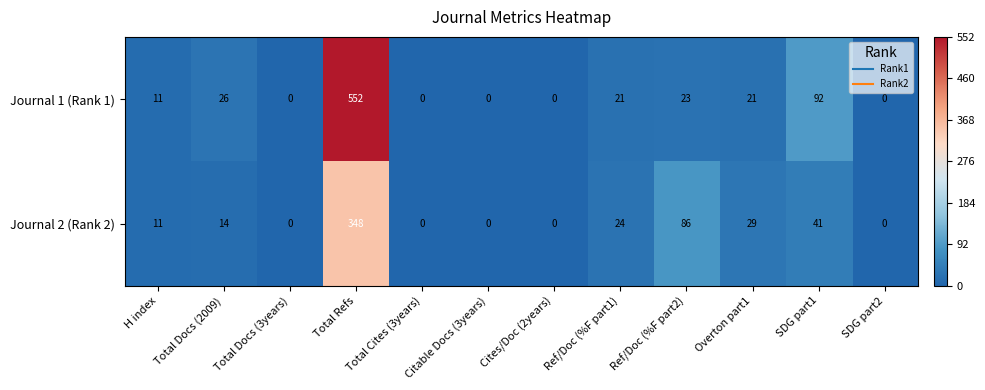

Between Cites/Doc (2years) and Ref/Doc (%F part1), which series saw the biggest shift?

Journal 2 (Rank 2)